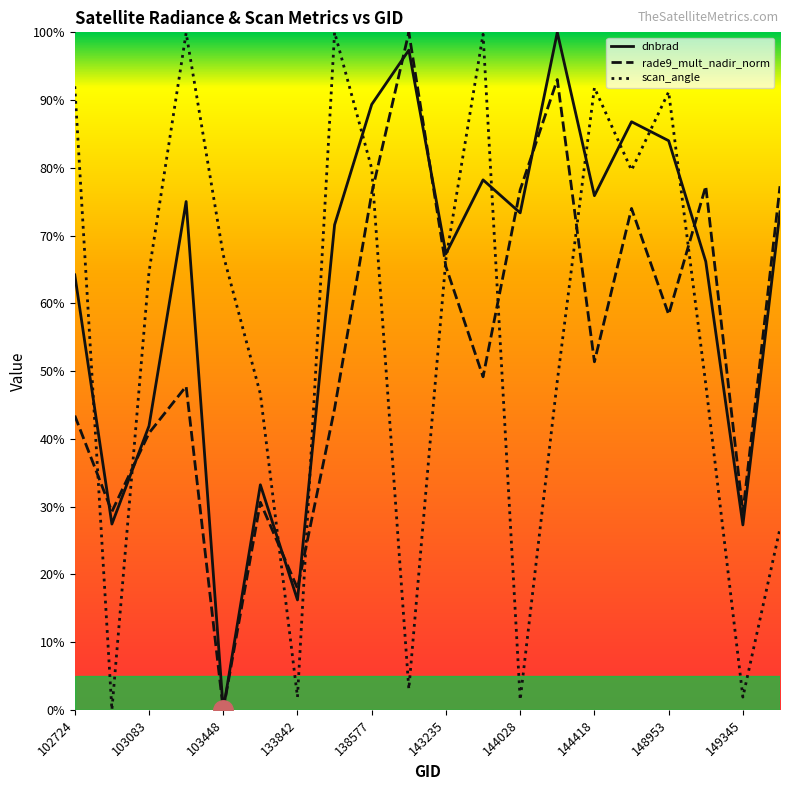

At which label does scan_angle first exceed 6?

102724